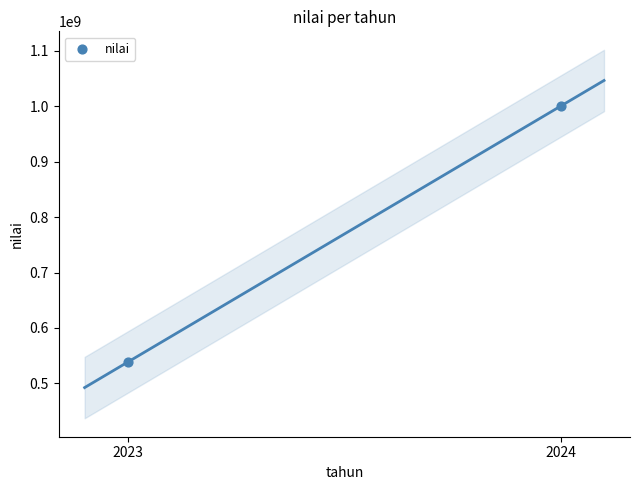

What is the range of Y values (max minus min)?

462000000